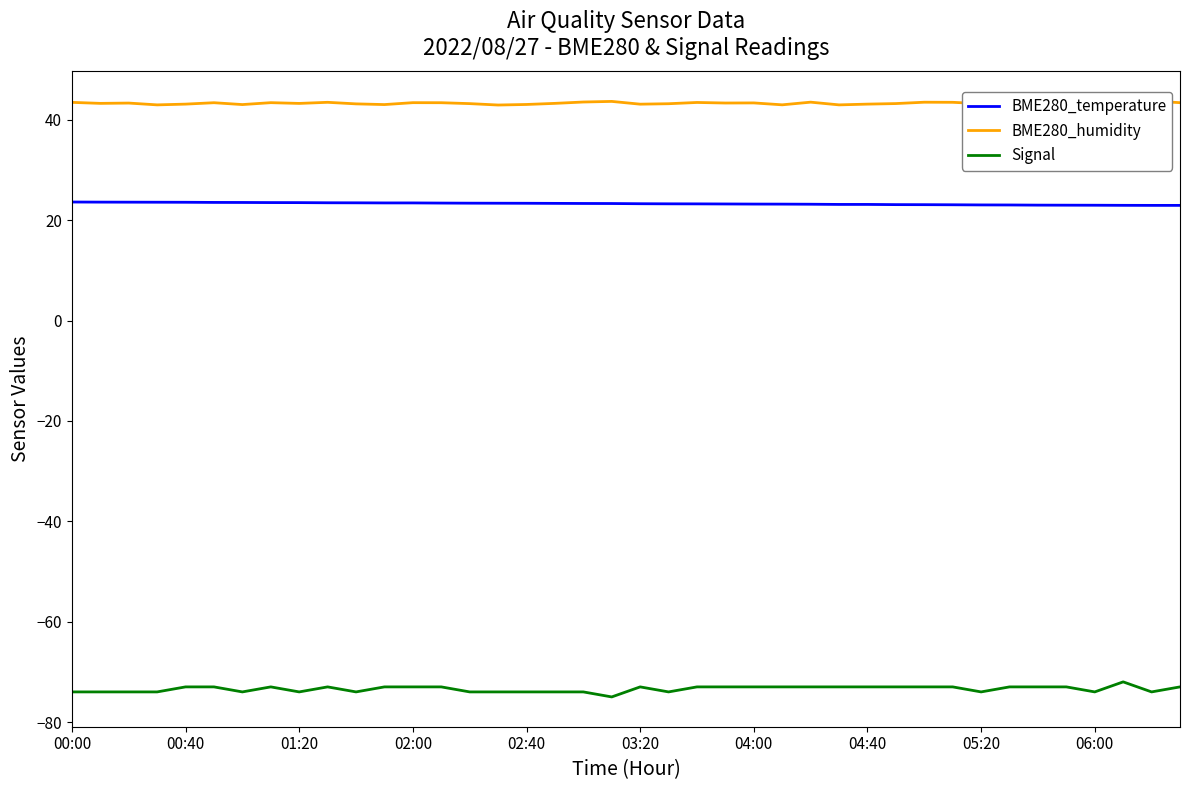

True or false: BME280_temperature and Signal cross at least once.

False